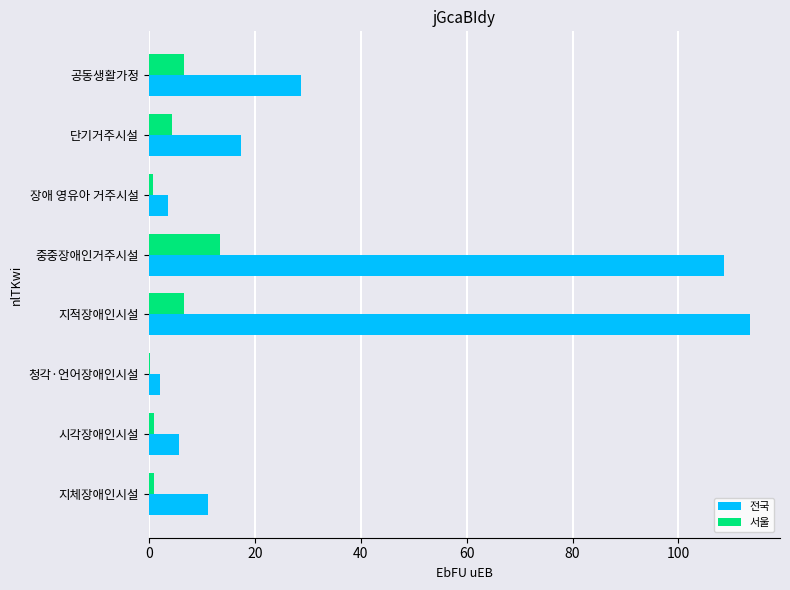

How many categories are shown in the chart?

8